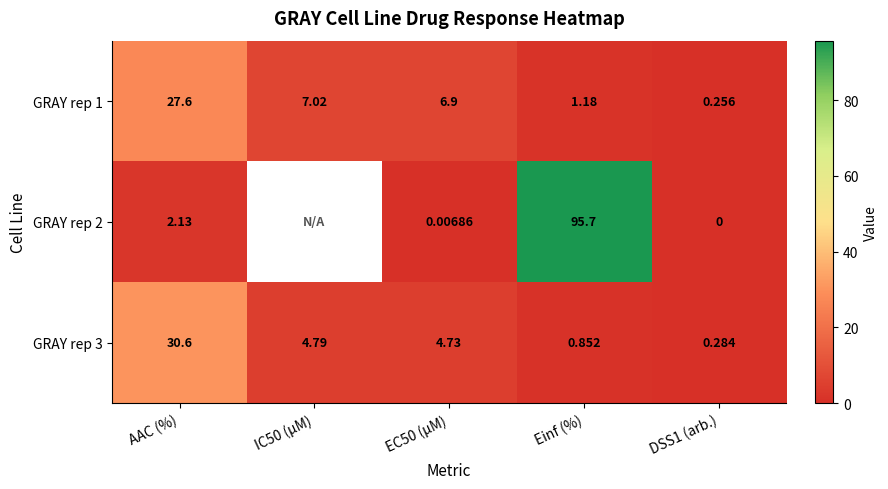

What is the difference between the second highest and minimum values in the GRAY rep 1 series?

6.8